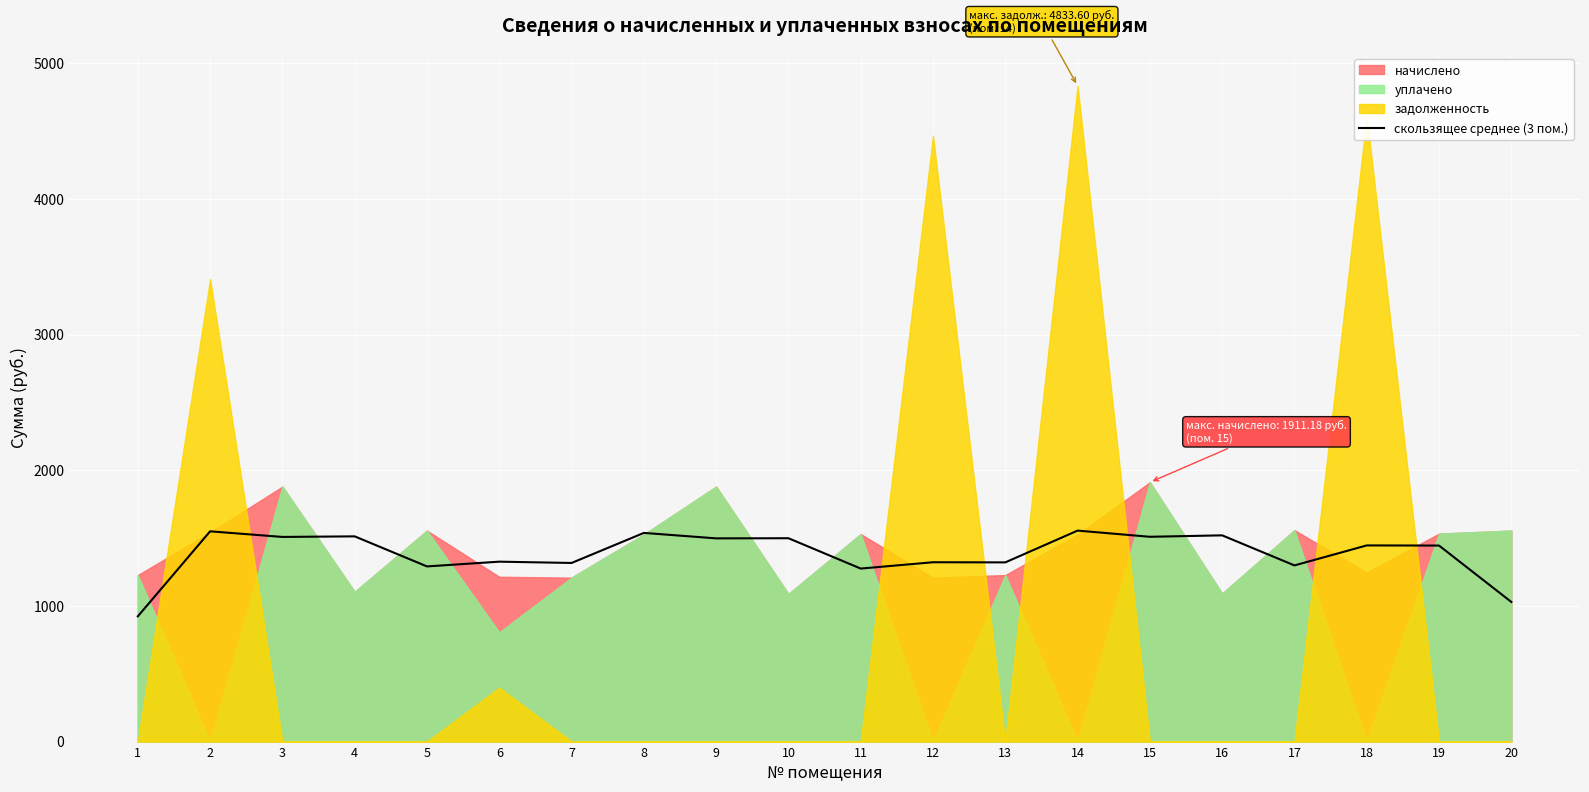

At which category does the chart reach its minimum across all series?

1